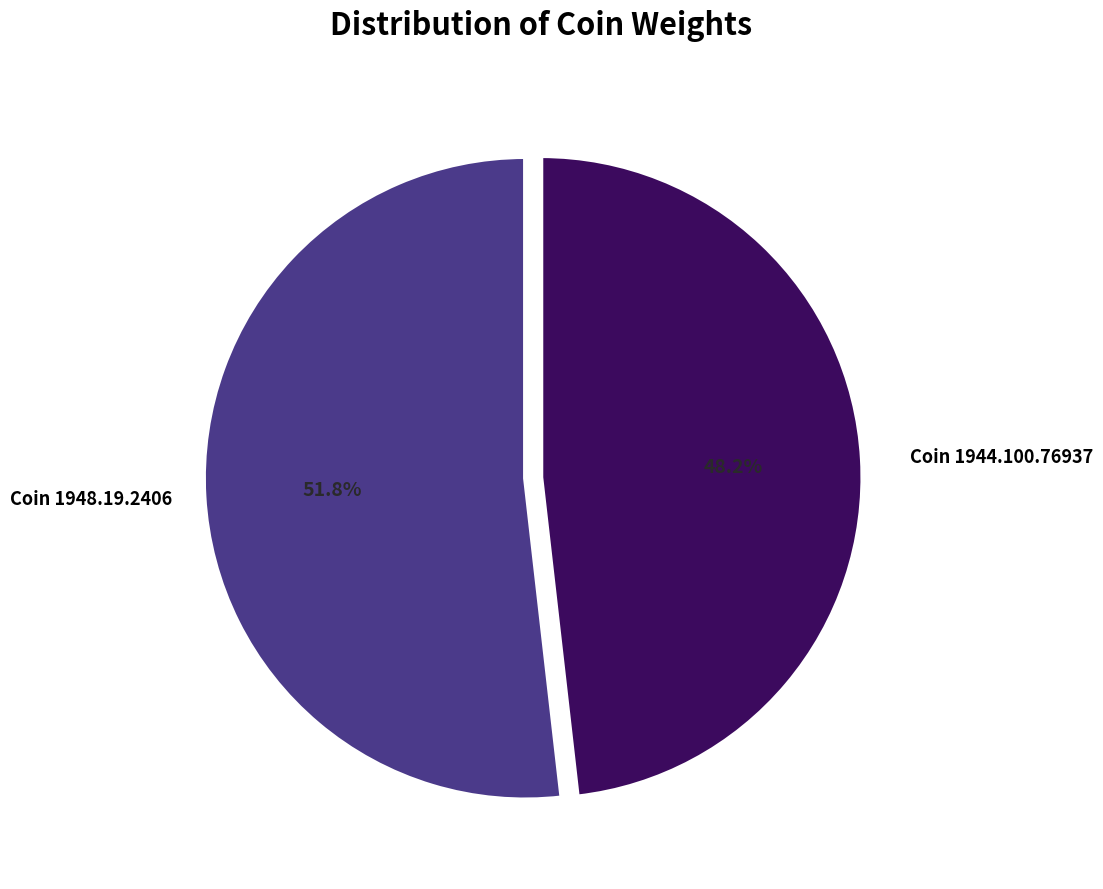

To the nearest percent, what is the combined percentage of Coin 1944.100.76937 and Coin 1948.19.2406?

100%